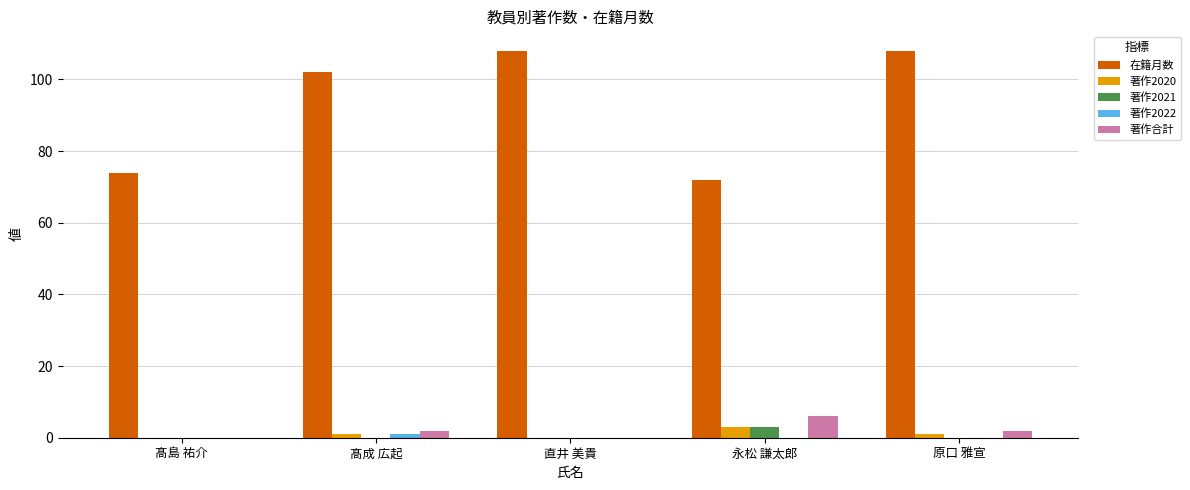

How many series are shown in this chart?

5